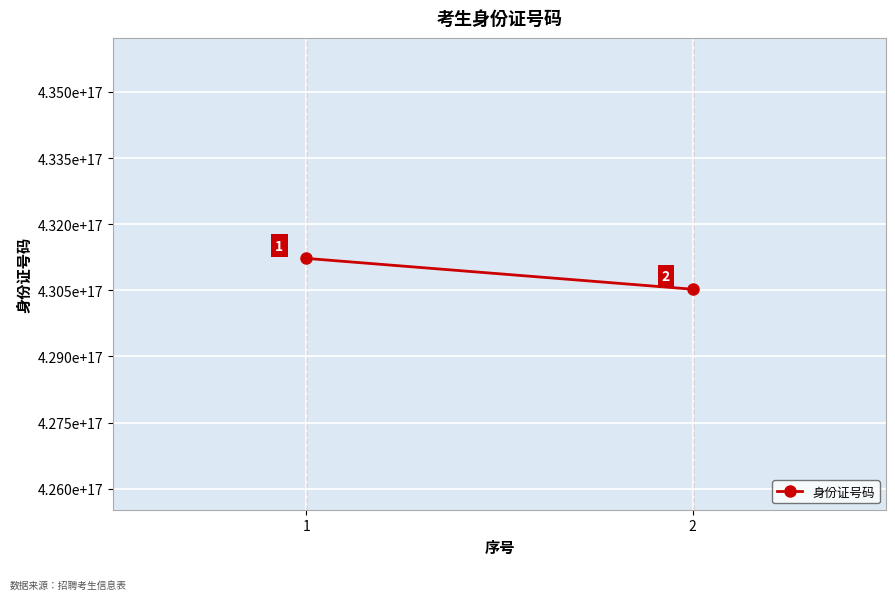

The value at 2 is 291013244112096256. True or false?

False